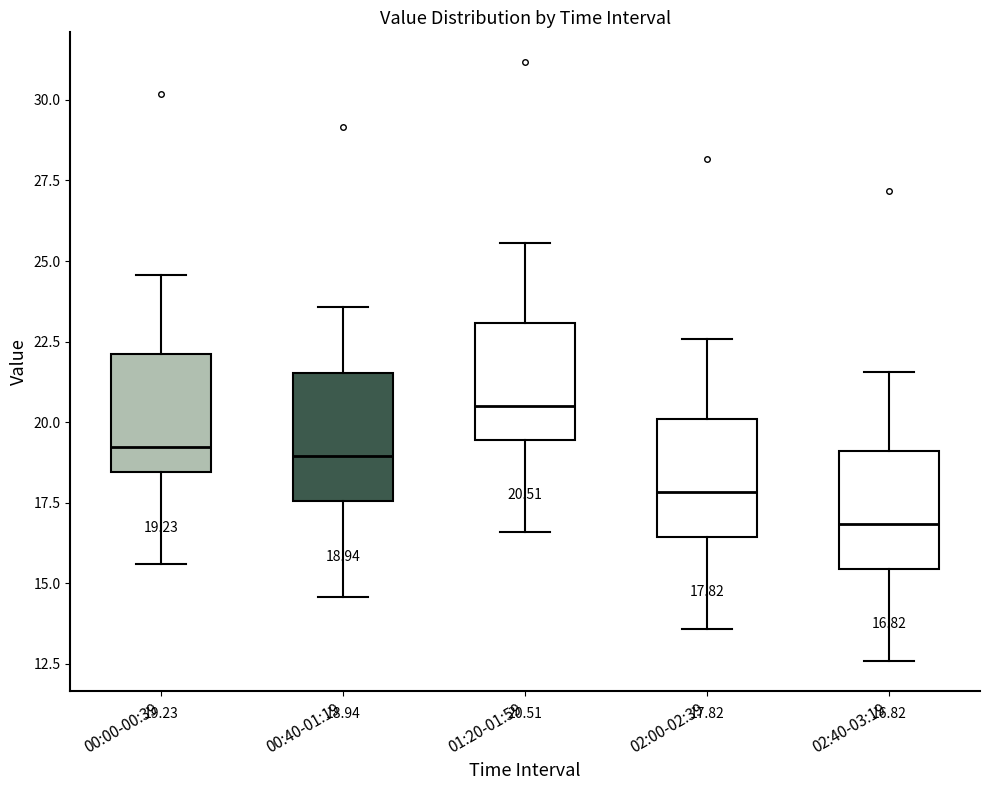

Which box's median line is the highest?

01:20-01:59